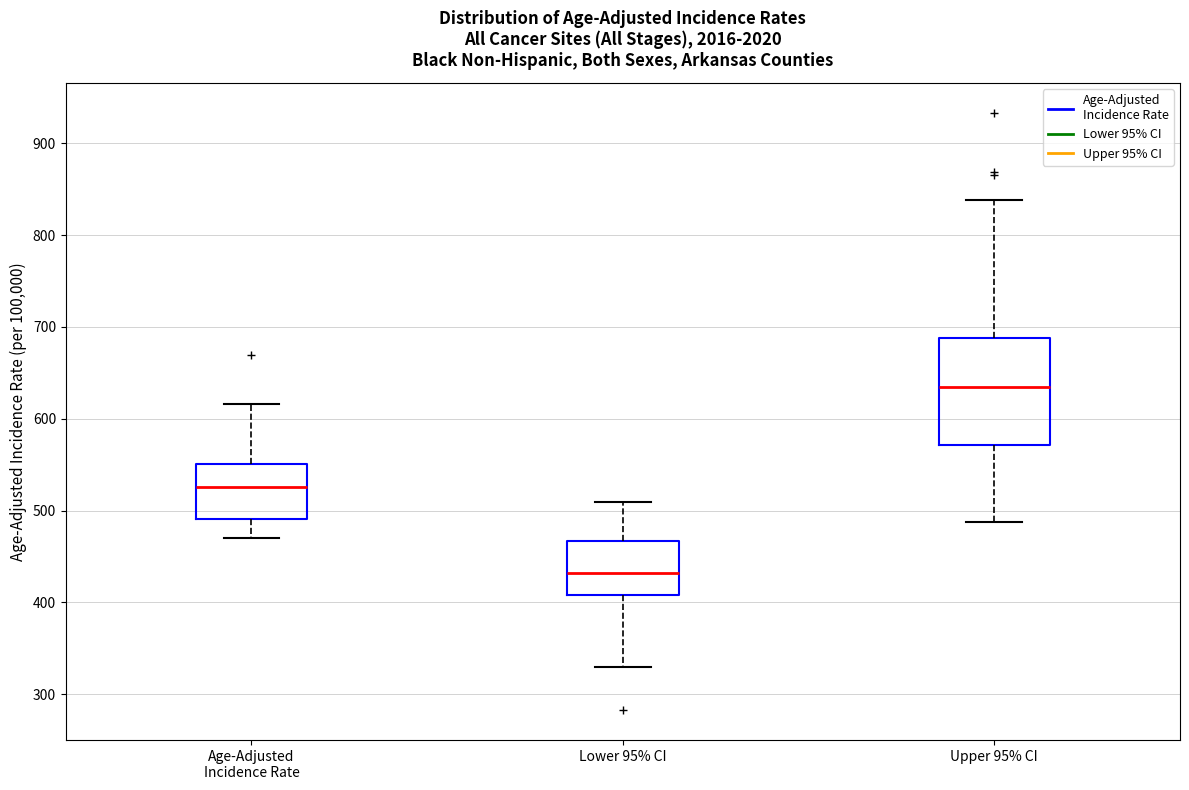

Which box has the highest median line?

Upper 95% CI